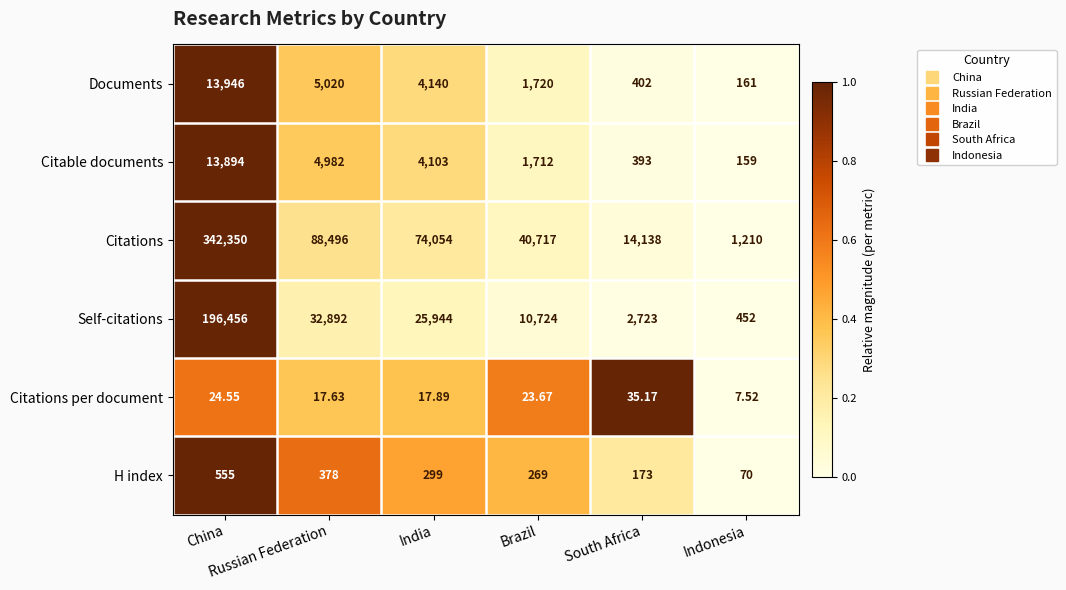

Which series has the widest spread of values?

Citations